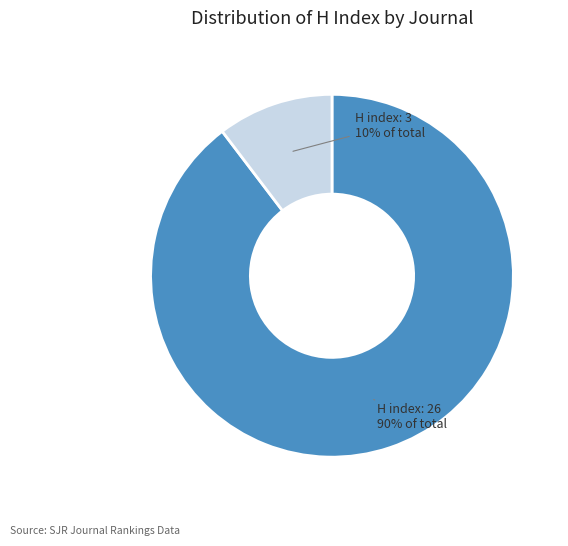

To the nearest percent, what is the average slice percentage?

50%